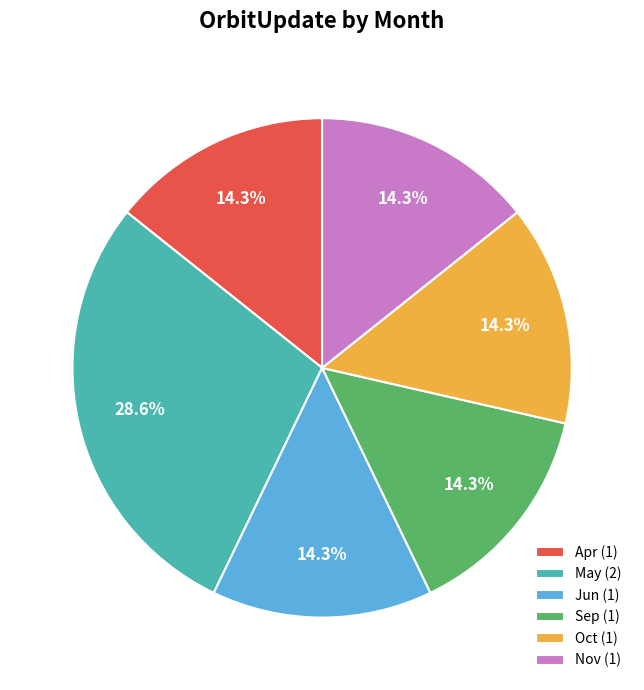

Is the sum of May (2) and Apr (1) greater than half?

No